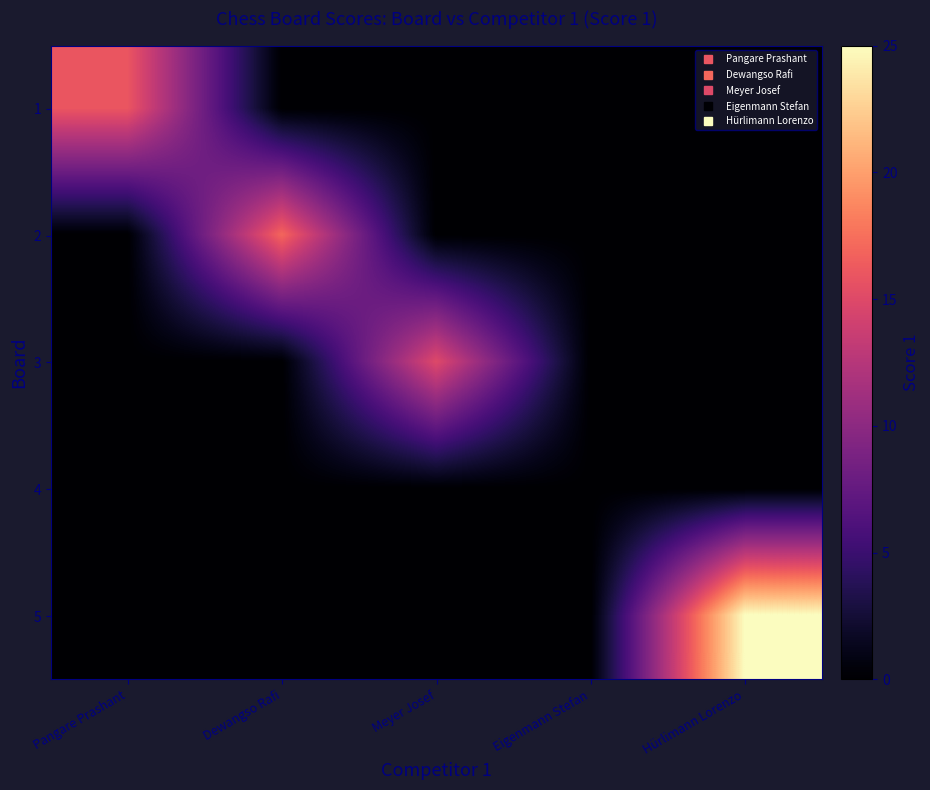

Reading left to right, extract all data points from this chart.

1: Pangare Prashant=16	Dewangso Rafi=0	Meyer Josef=0	Eigenmann Stefan=0	Hürlimann Lorenzo=0
2: Pangare Prashant=0	Dewangso Rafi=17	Meyer Josef=0	Eigenmann Stefan=0	Hürlimann Lorenzo=0
3: Pangare Prashant=0	Dewangso Rafi=0	Meyer Josef=15	Eigenmann Stefan=0	Hürlimann Lorenzo=0
4: Pangare Prashant=0	Dewangso Rafi=0	Meyer Josef=0	Eigenmann Stefan=0	Hürlimann Lorenzo=0
5: Pangare Prashant=0	Dewangso Rafi=0	Meyer Josef=0	Eigenmann Stefan=0	Hürlimann Lorenzo=25